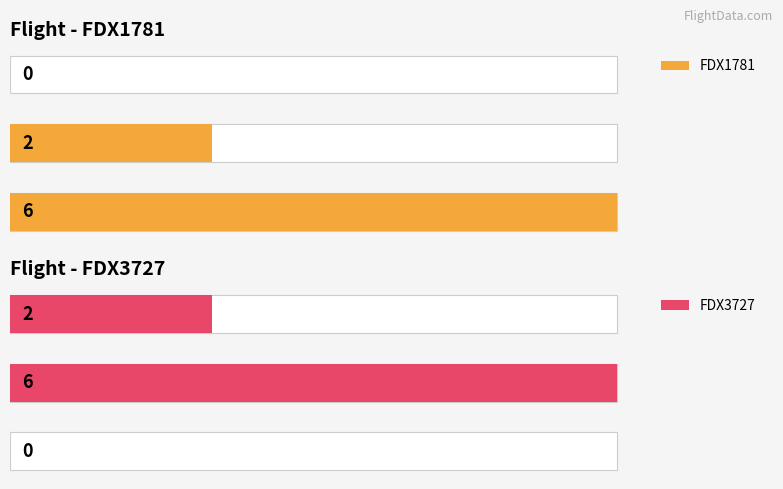

What is the average value of the FDX1781 series?

3